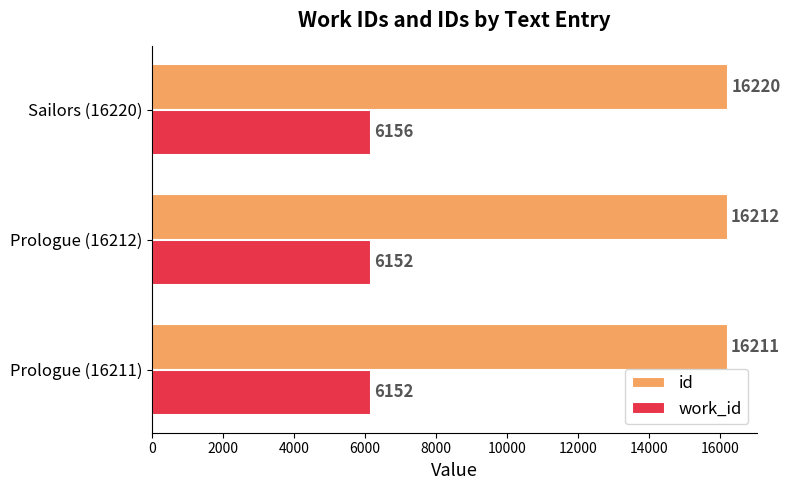

List the series in order of their overall mean, lowest first.

work_id, id